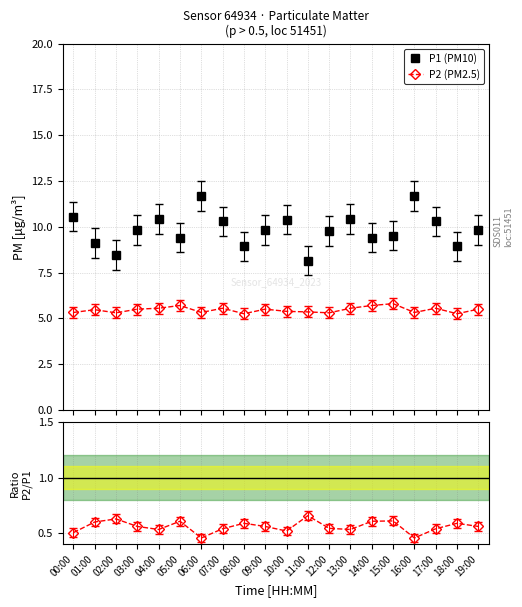

At which label does P2/P1 reach its peak?

11:00